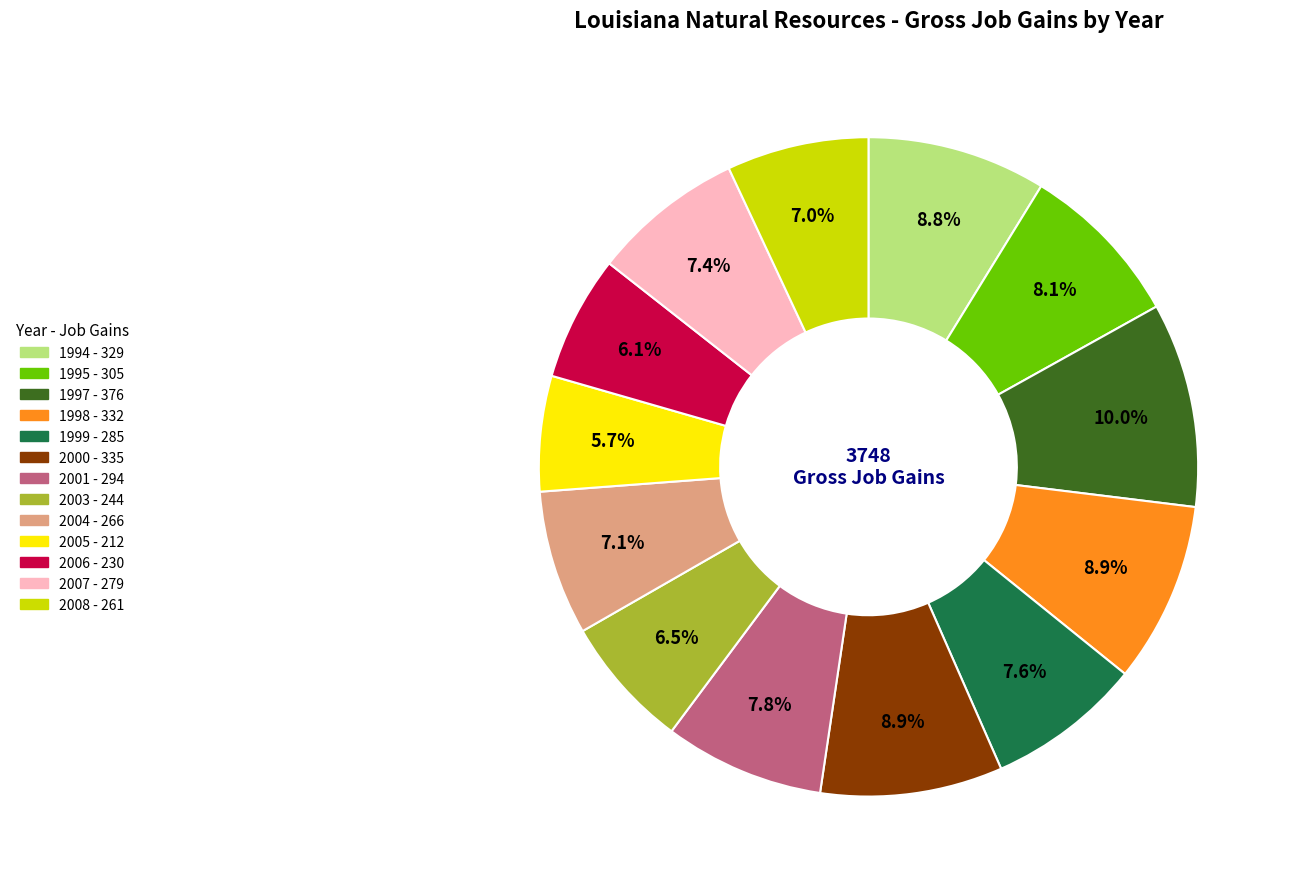

Does 1999 represent more than half of the total?

No